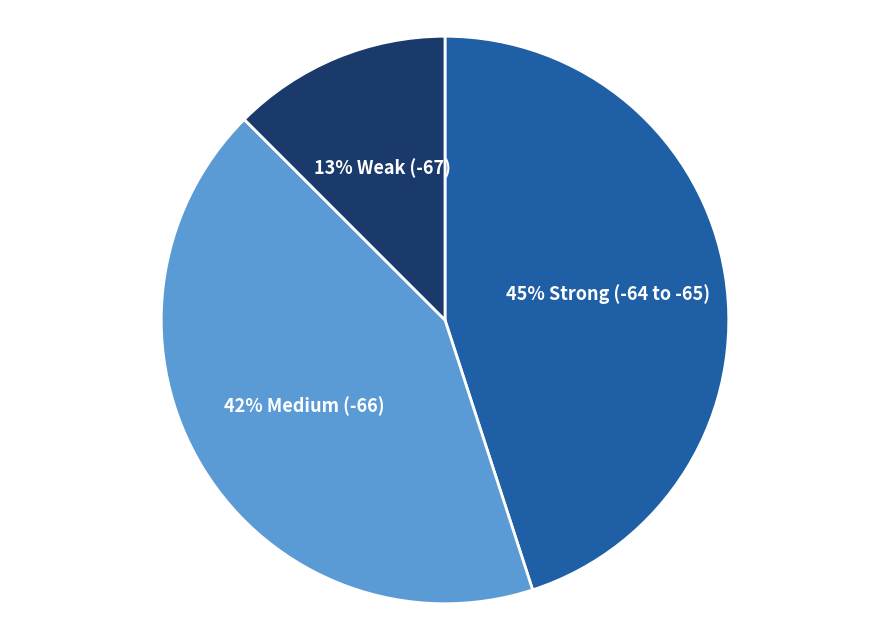

How many slices are in this pie chart?

3